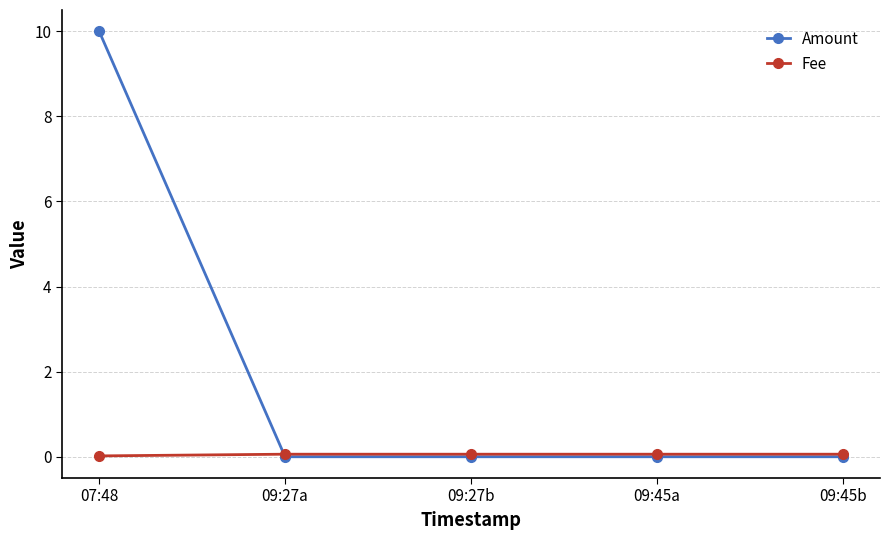

Which series ends up on top after the final intersection of Fee and Amount?

Fee